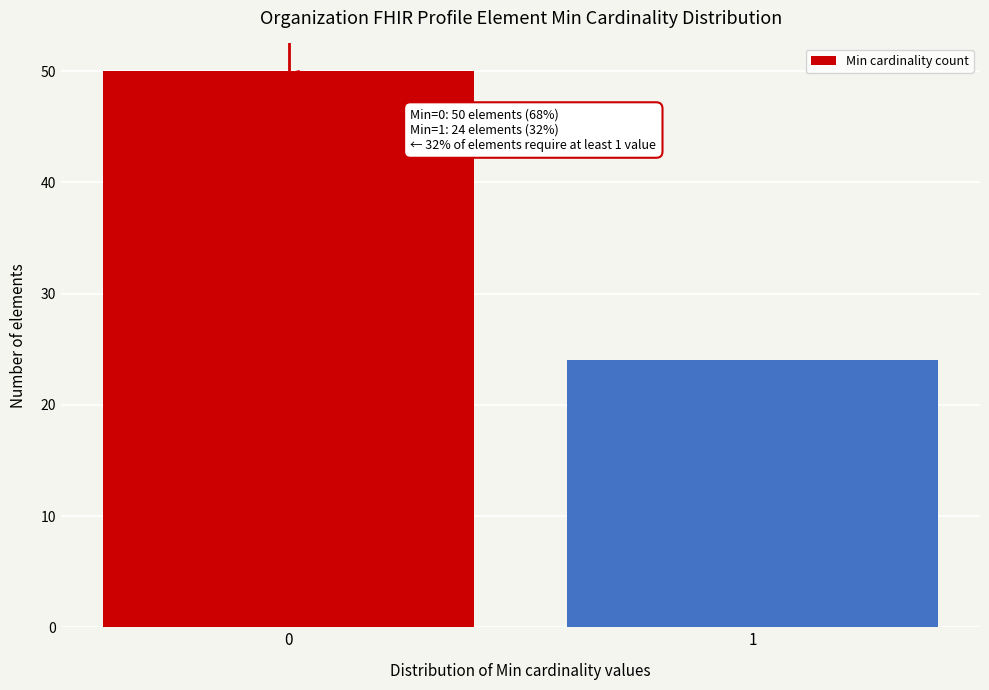

Reading left to right, transcribe all the data shown in this chart.

0=50	1=24